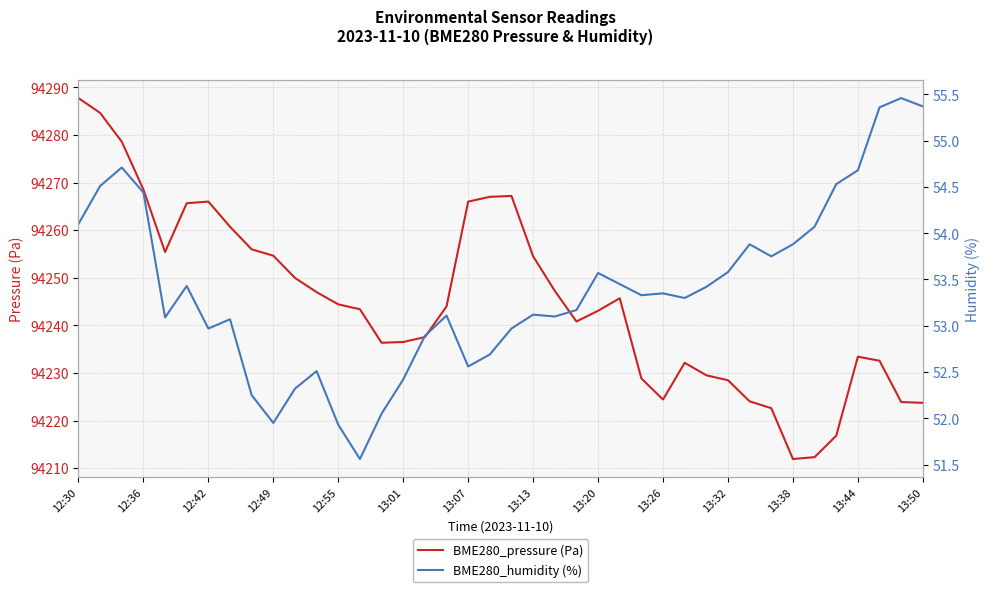

True or false: BME280_humidity (%) and BME280_pressure (Pa) intersect in this chart.

False